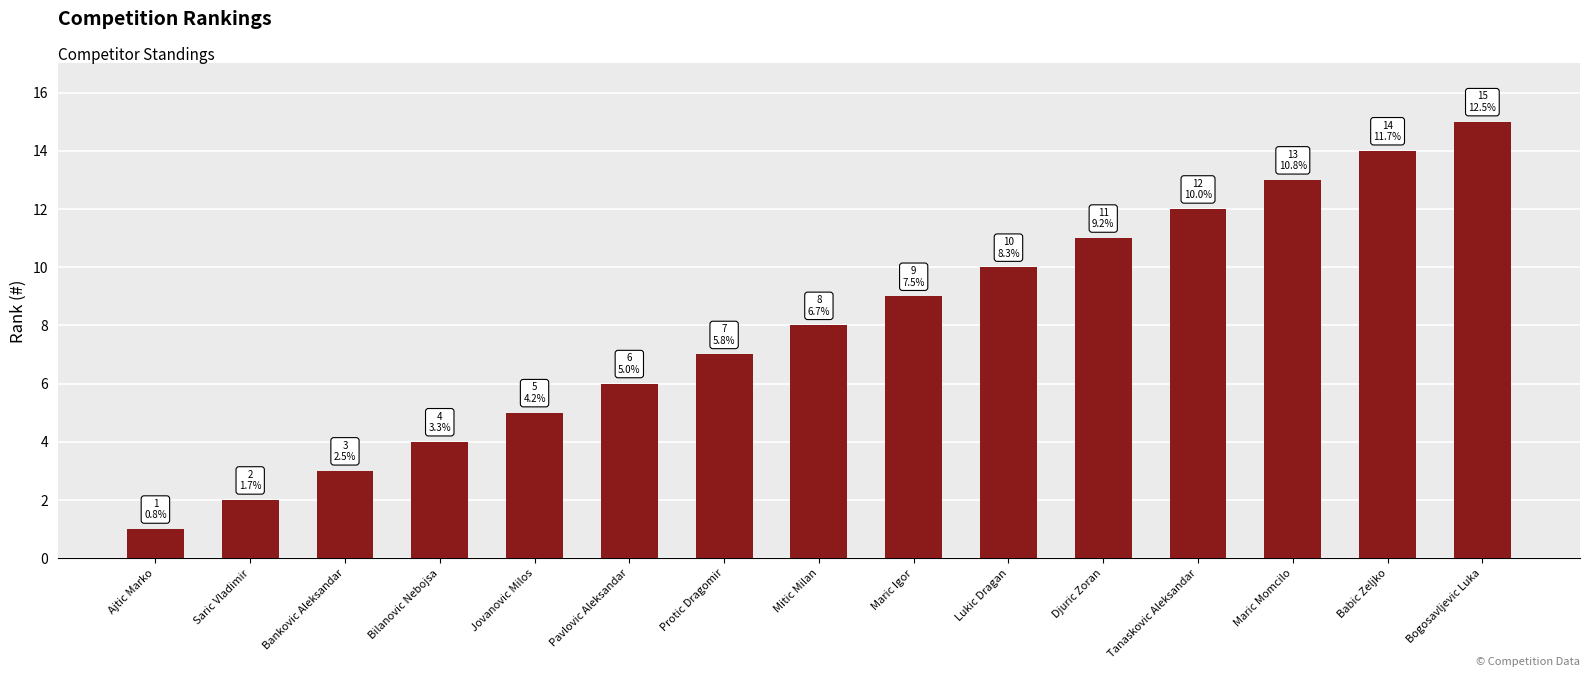

The value at Bankovic Aleksandar is 4. True or false?

False